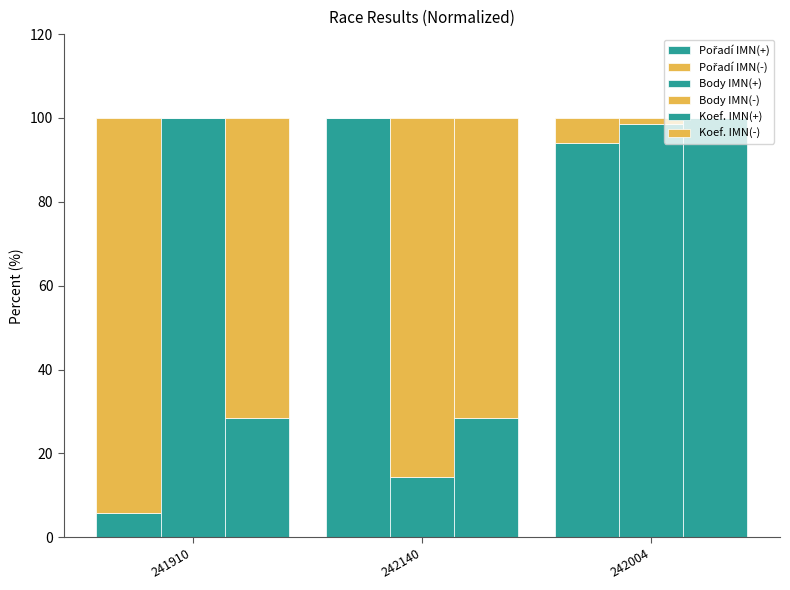

Between 241910 and 242140, which series saw the biggest shift?

Pořadí IMN(+)